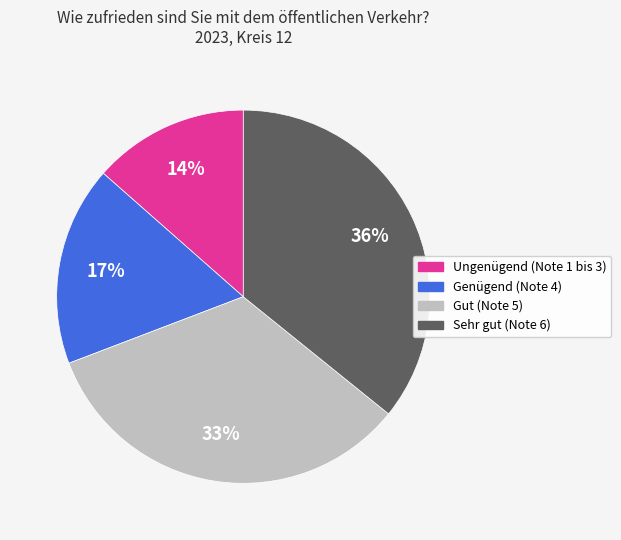

Between Genügend (Note 4) and Gut (Note 5), which is larger?

Gut (Note 5)